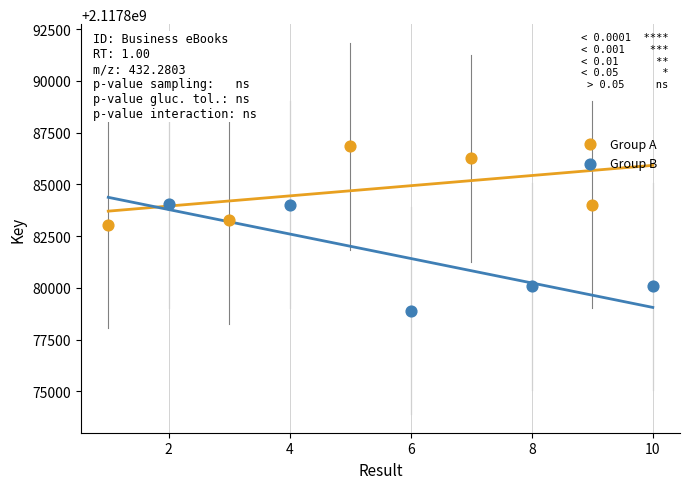

What are all the series names shown in the legend?

Group A, Group B